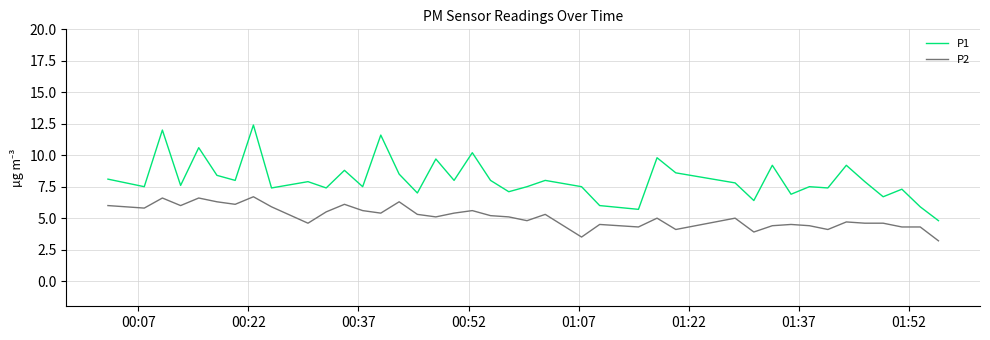

What is the greatest value displayed?

12.4